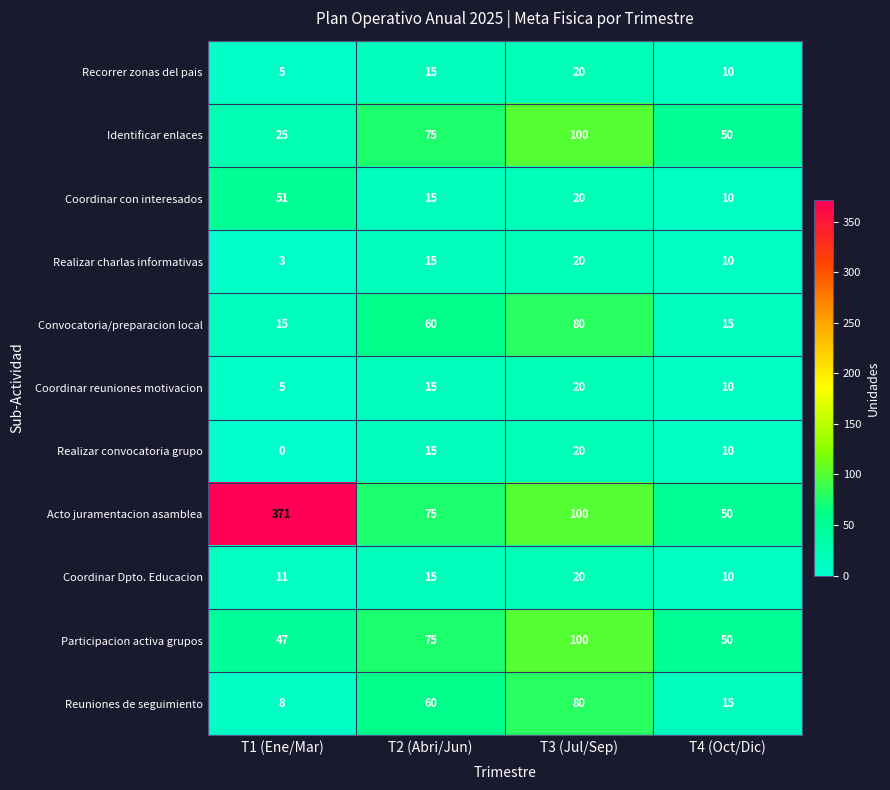

Which series changed the most between T1 (Ene/Mar) and T4 (Oct/Dic)?

Acto juramentacion asamblea